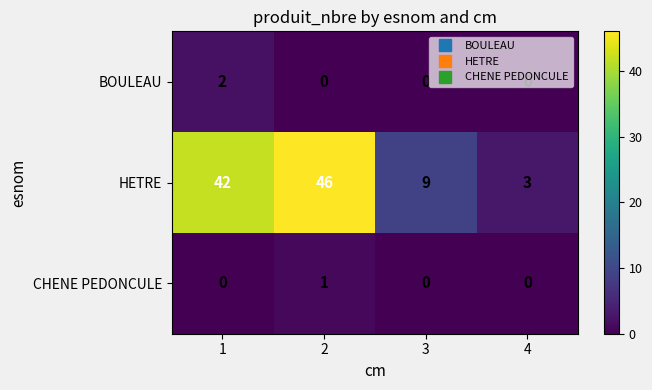

Between 1 and 2, which series saw the biggest shift?

HETRE